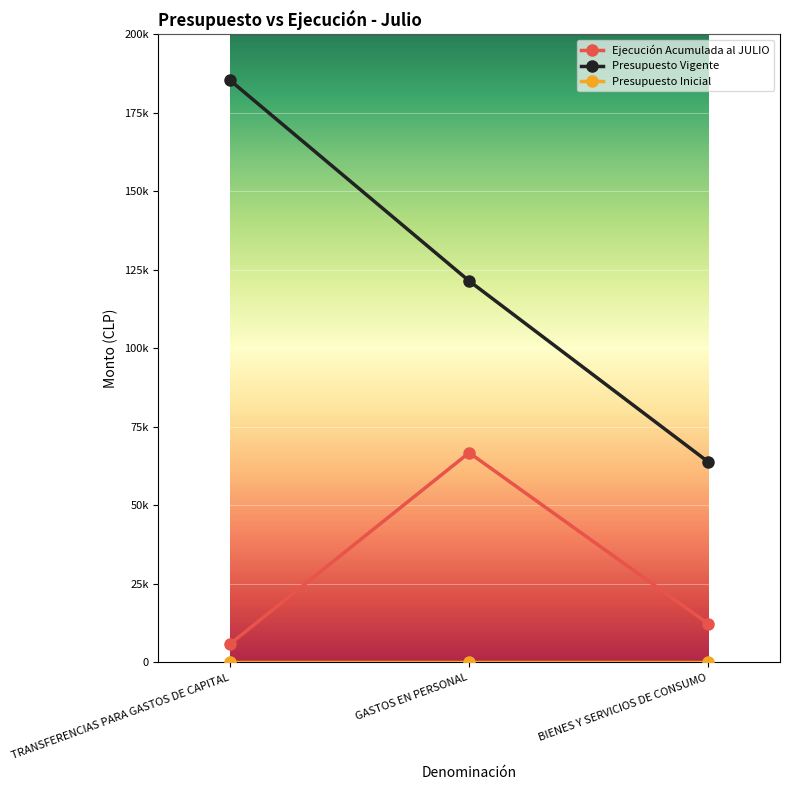

Which series has the widest spread of values?

Presupuesto Vigente